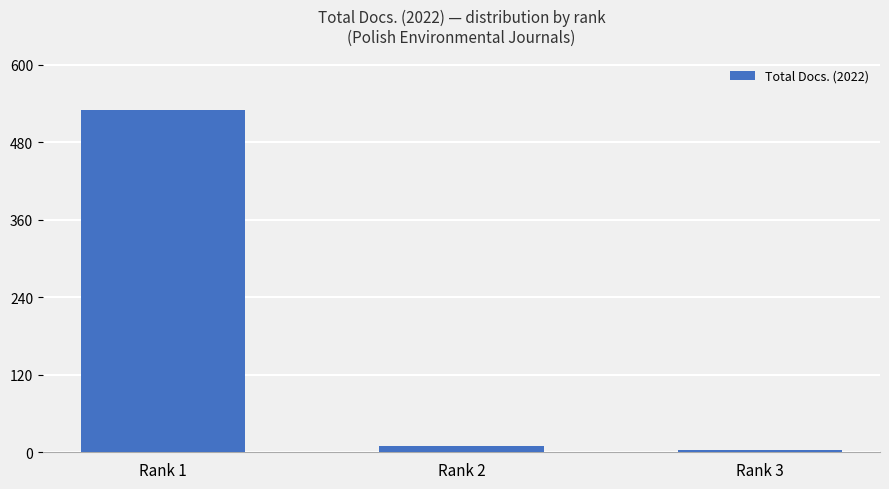

How many distinct data groups are displayed?

1